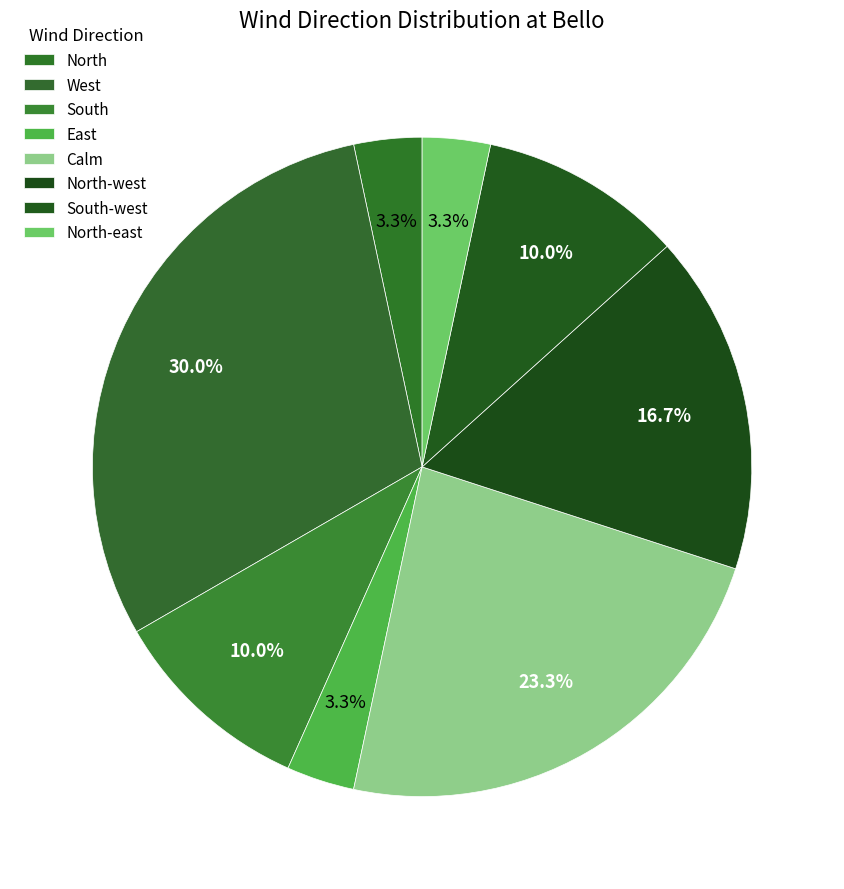

Do South-west and North-west together represent more than half of the pie?

No